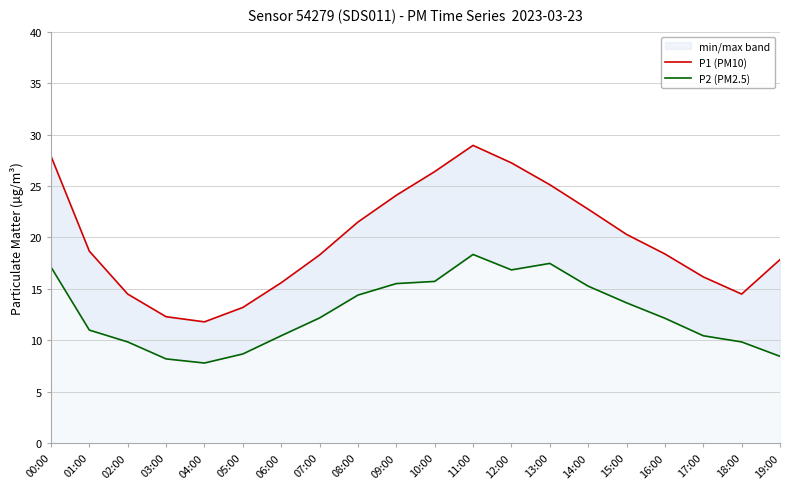

True or false: P1 (PM10) has more than 0 points higher than both neighbors.

True